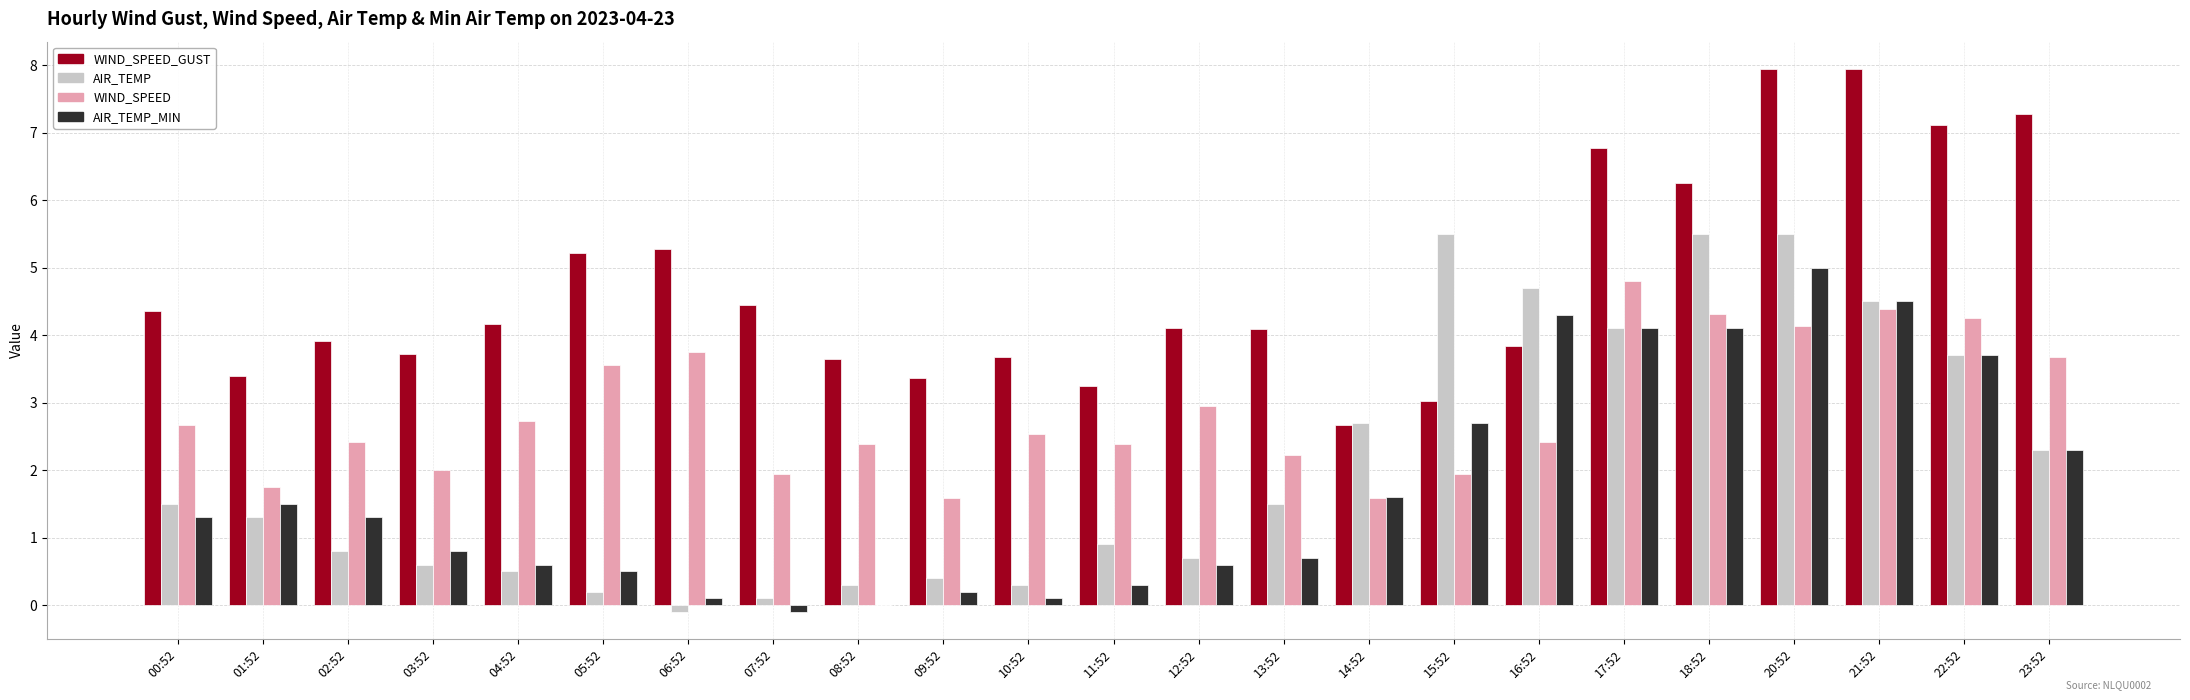

What is the highest value of the AIR_TEMP_MIN series?

5.0